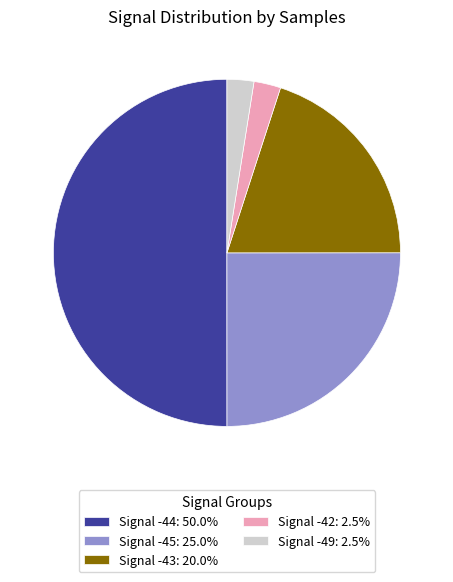

Count the number of slices in the pie.

5